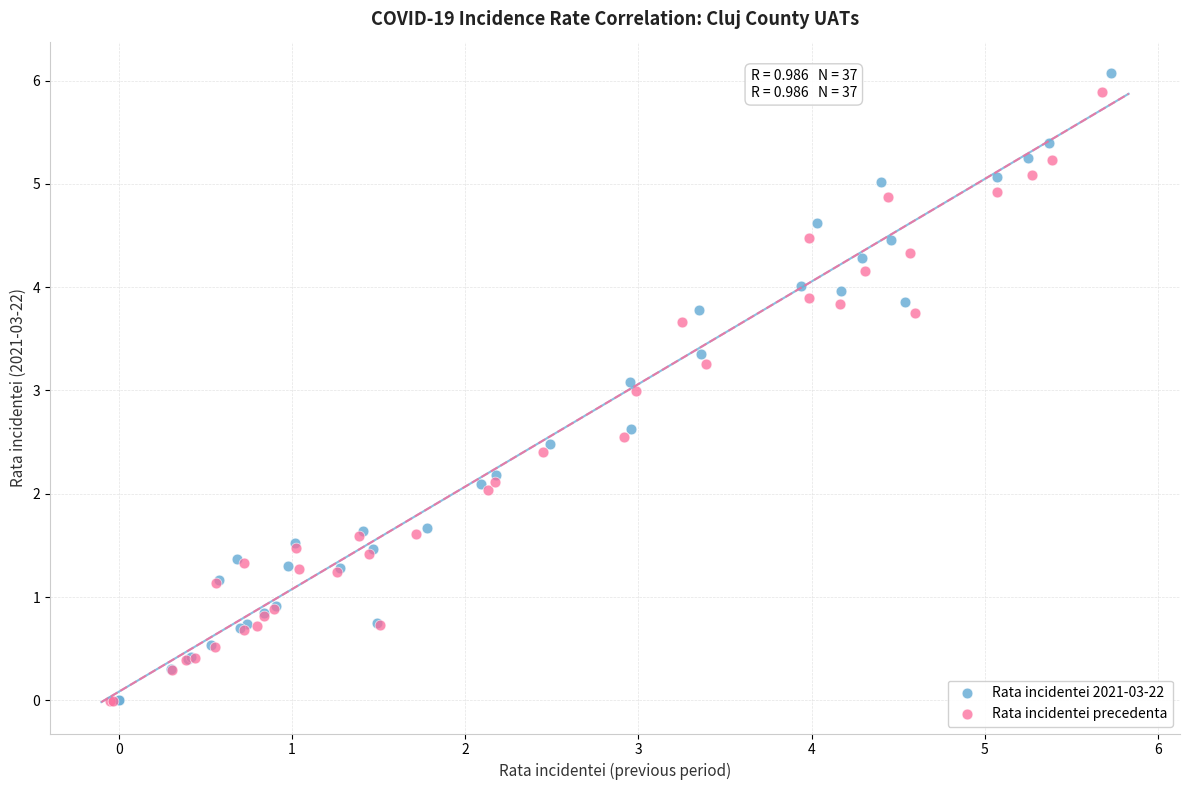

Which series has the largest Y range (max minus min)?

Rata incidentei 2021-03-22